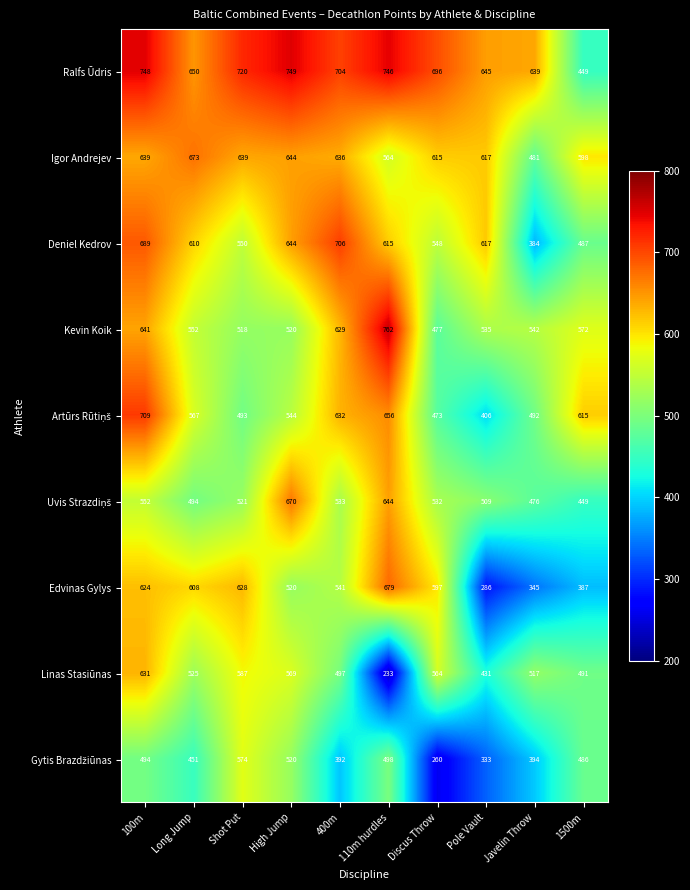

Which series has the largest total across all categories?

Ralfs Ūdris